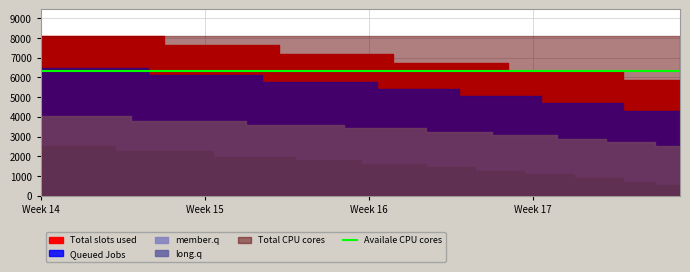

True or false: Queued Jobs and member.q cross at least once.

False